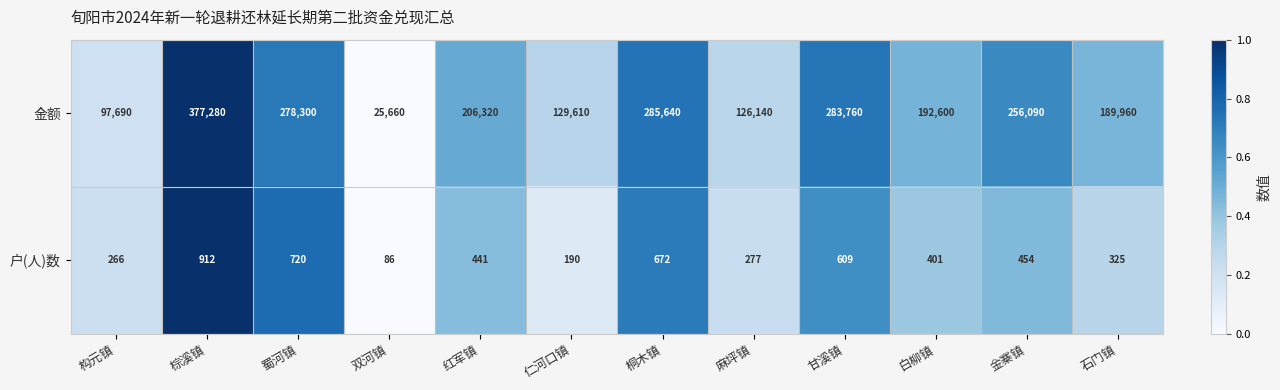

Which series has the largest total across all categories?

金额